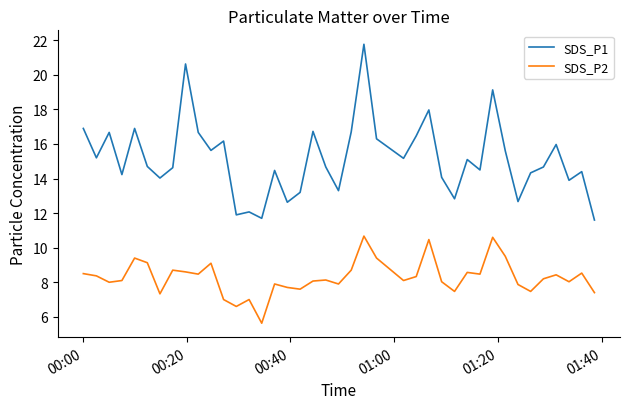

Is this an area chart (filled region under the line)?

No